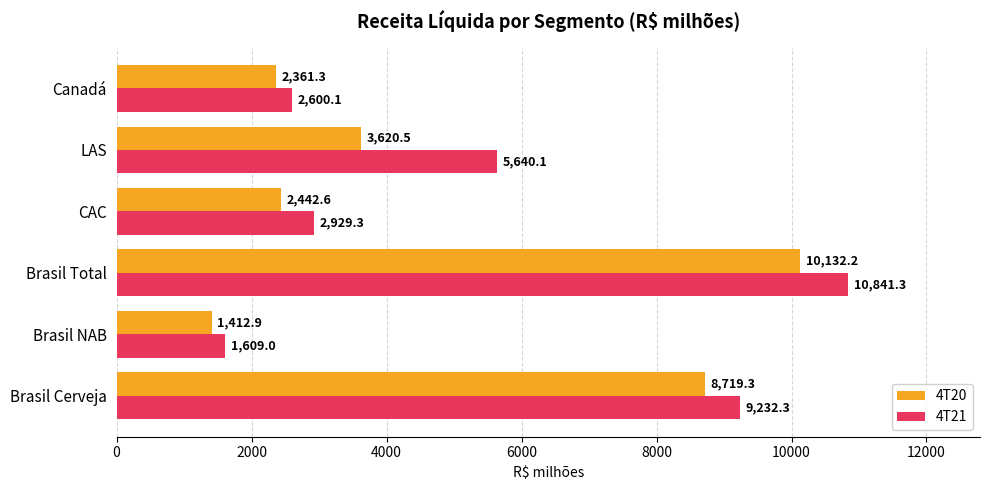

How many data points does each series have?

6